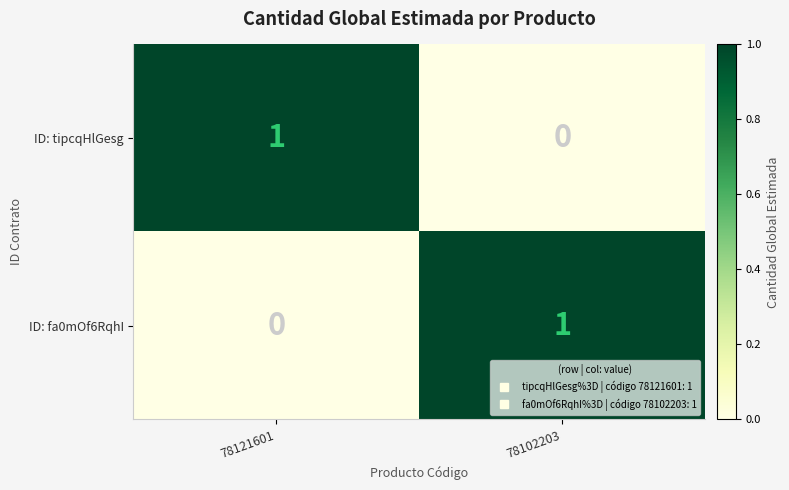

How many categories are shown in the chart?

2